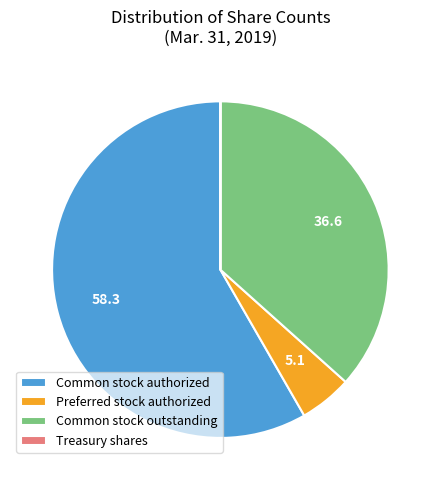

Do Preferred stock authorized and Common stock outstanding together represent more than half of the pie?

No